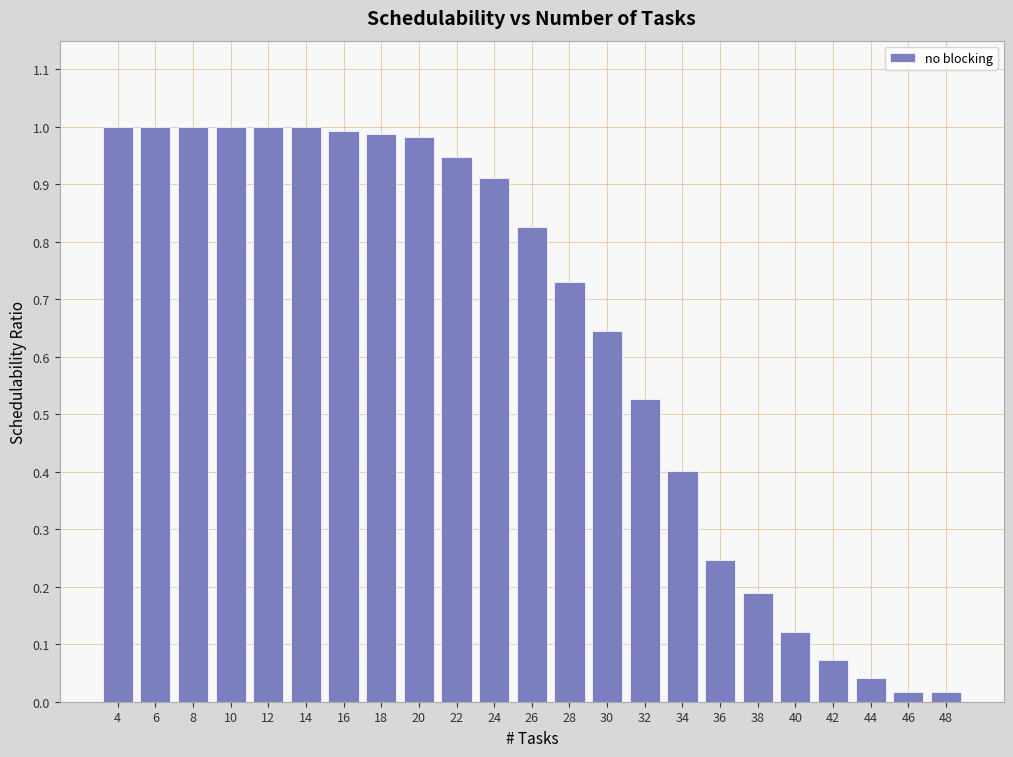

Between 32 and 12, which is larger?

12